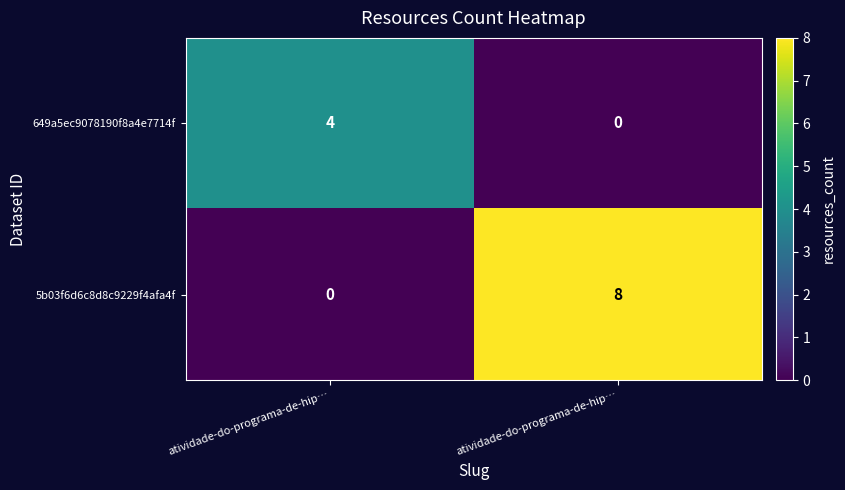

Which label corresponds to the largest value in the chart?

atividade-do-programa-de-hip…